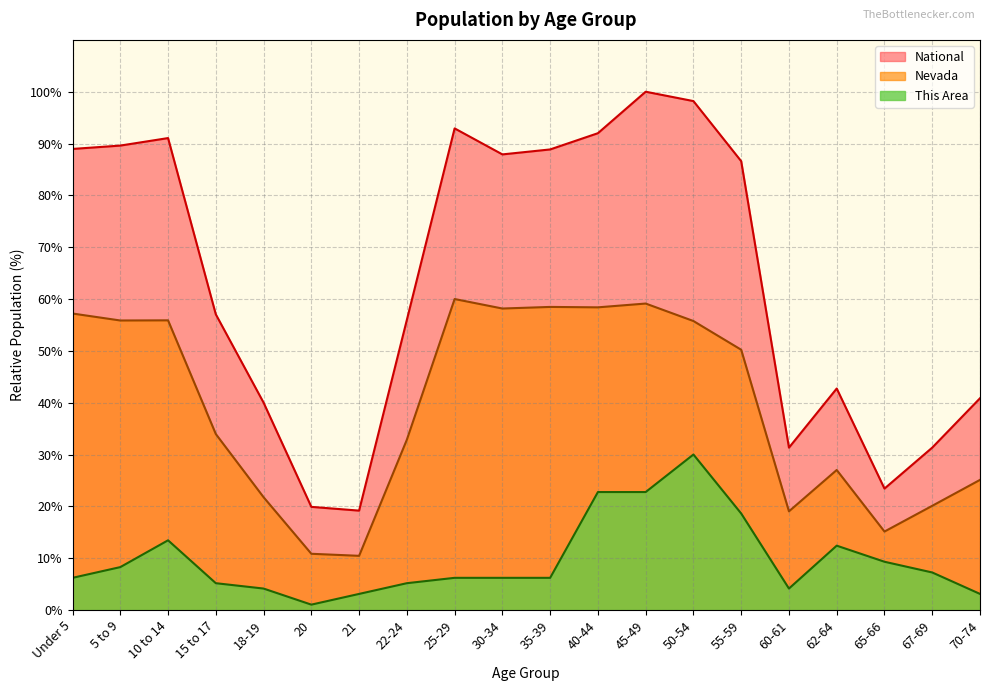

What is the label of the 3rd point from the right?

65-66